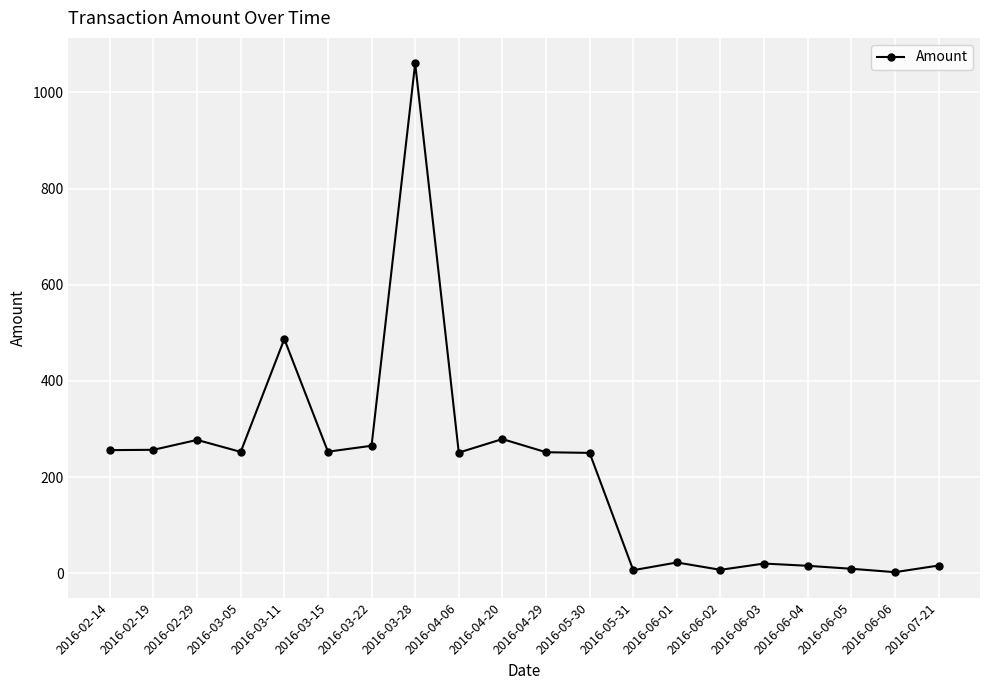

What is the difference between the second highest and minimum values?

484.8